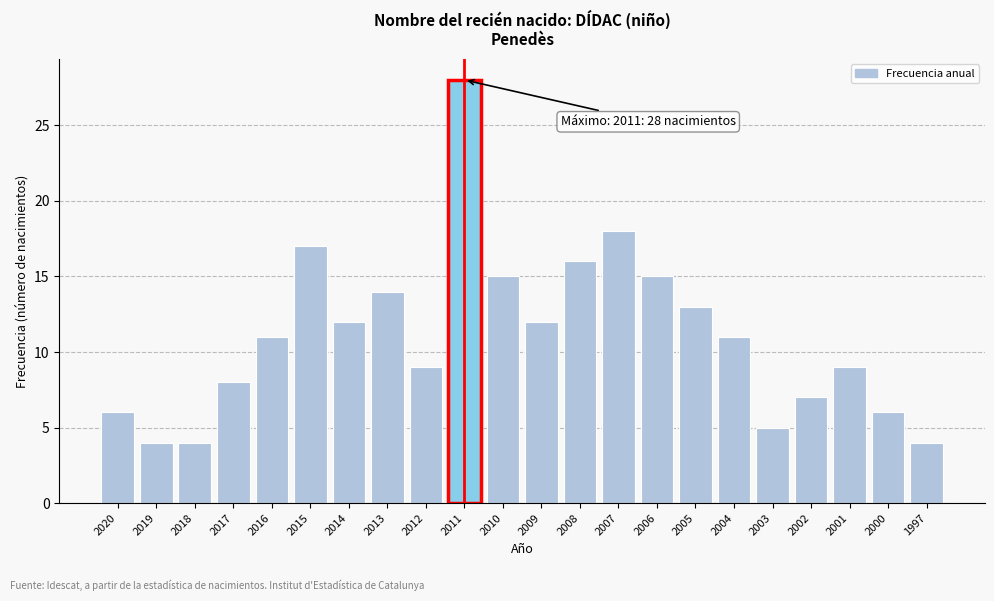

Reading left to right, list all the values displayed in this chart.

6	4	4	8	11	17	12	14	9	28	15	12	16	18	15	13	11	5	7	9	6	4